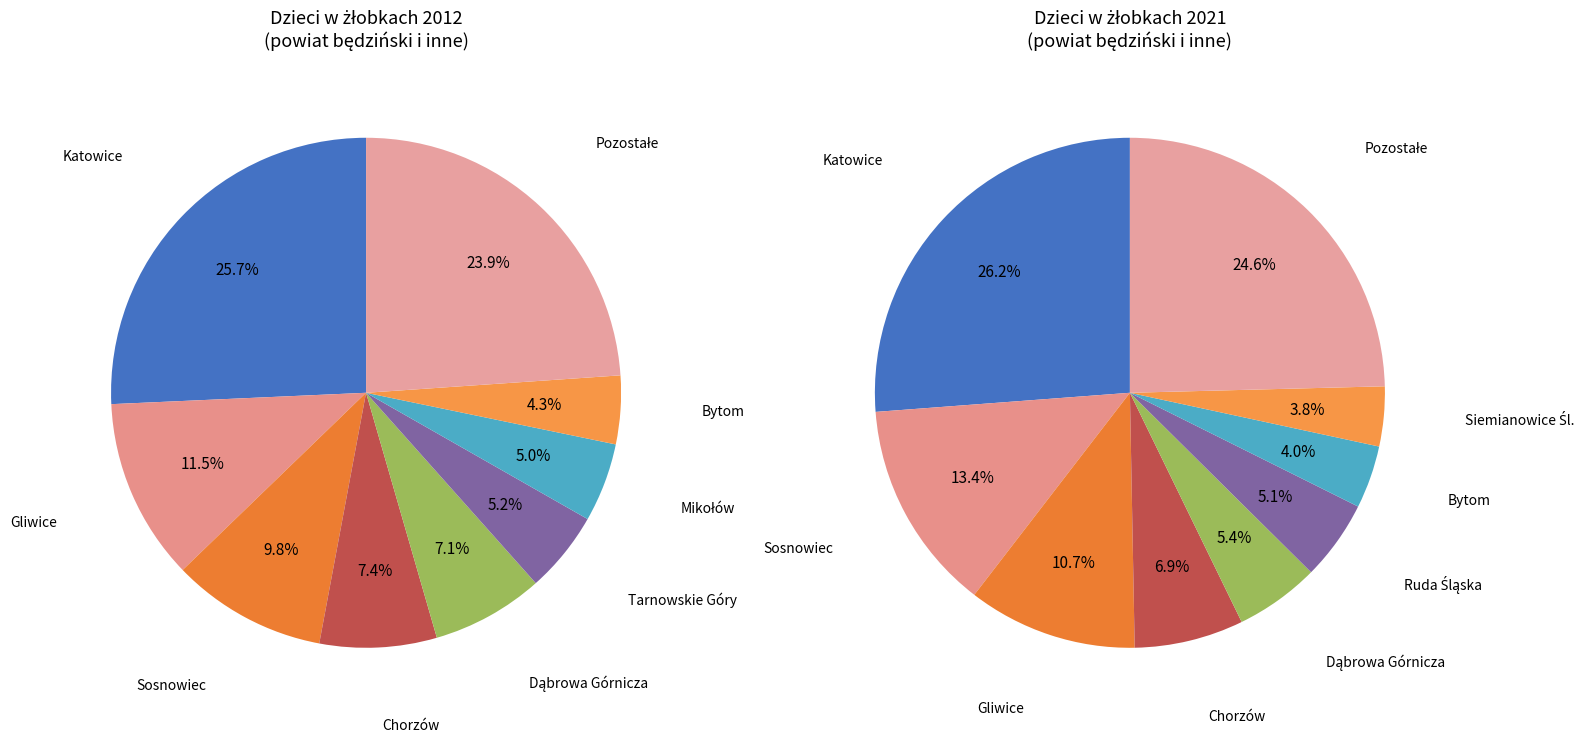

The Sośnicowice slice represents 0% of the pie. True or false?

True